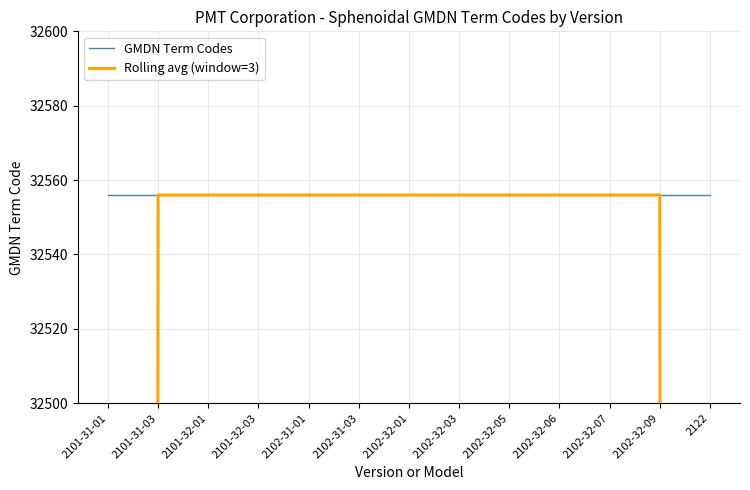

True or false: GMDN Term Codes and Rolling avg (window=3) intersect in this chart.

False